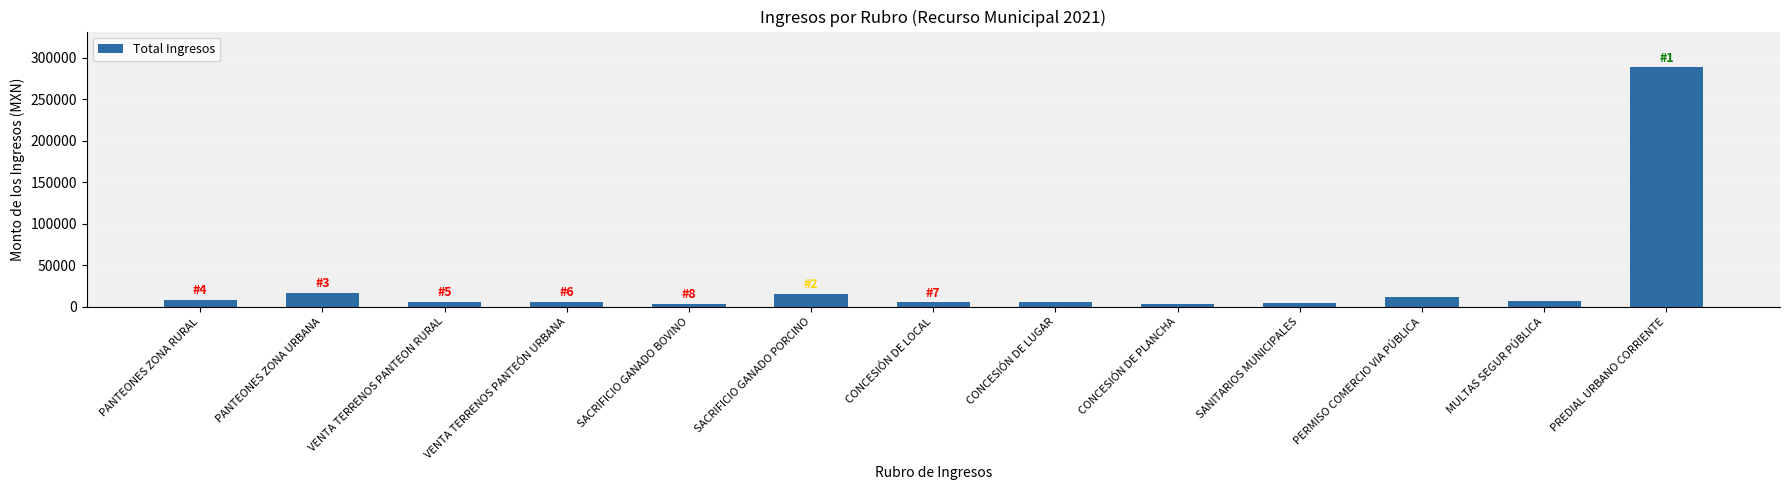

Between SANITARIOS MUNICIPALES and SACRIFICIO GANADO PORCINO, which is larger?

SACRIFICIO GANADO PORCINO